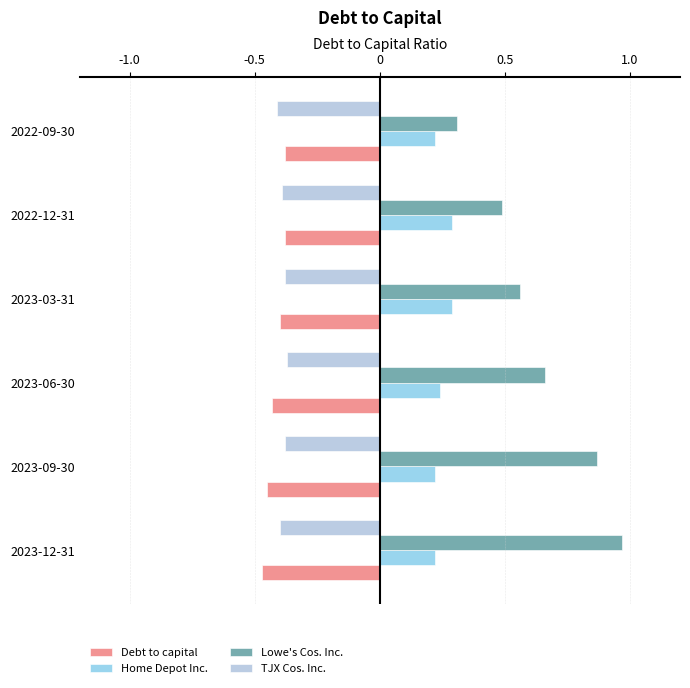

What is the highest value of the Home Depot Inc. series?

0.3